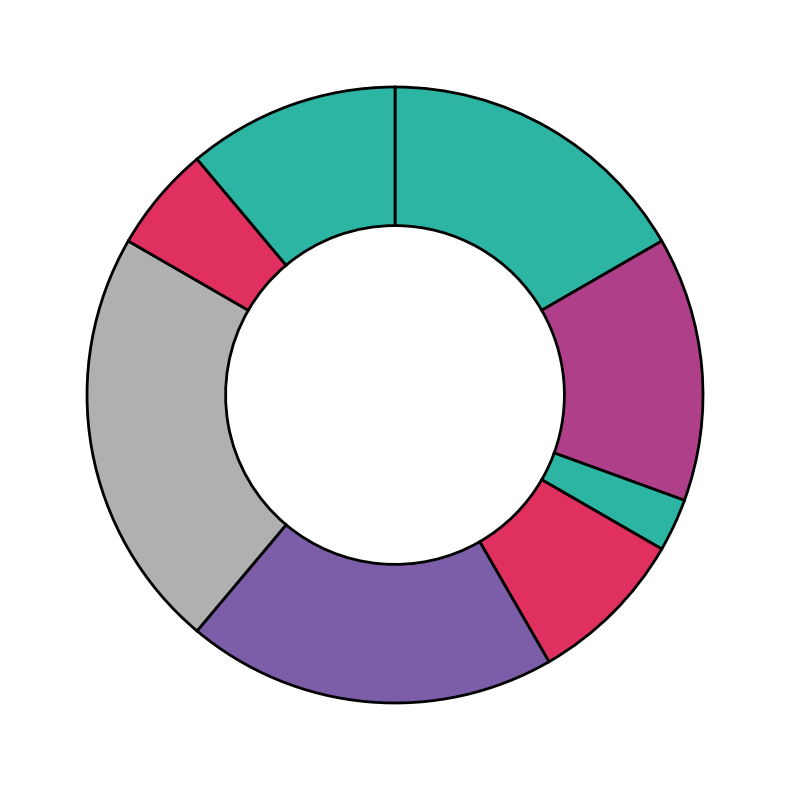

Rank the categories by value from lowest to highest.

Генеральний директор, Начальник, Головний лікар, Ректор, В.о. начальника, В.о. директора, Директор, Завідувач філією